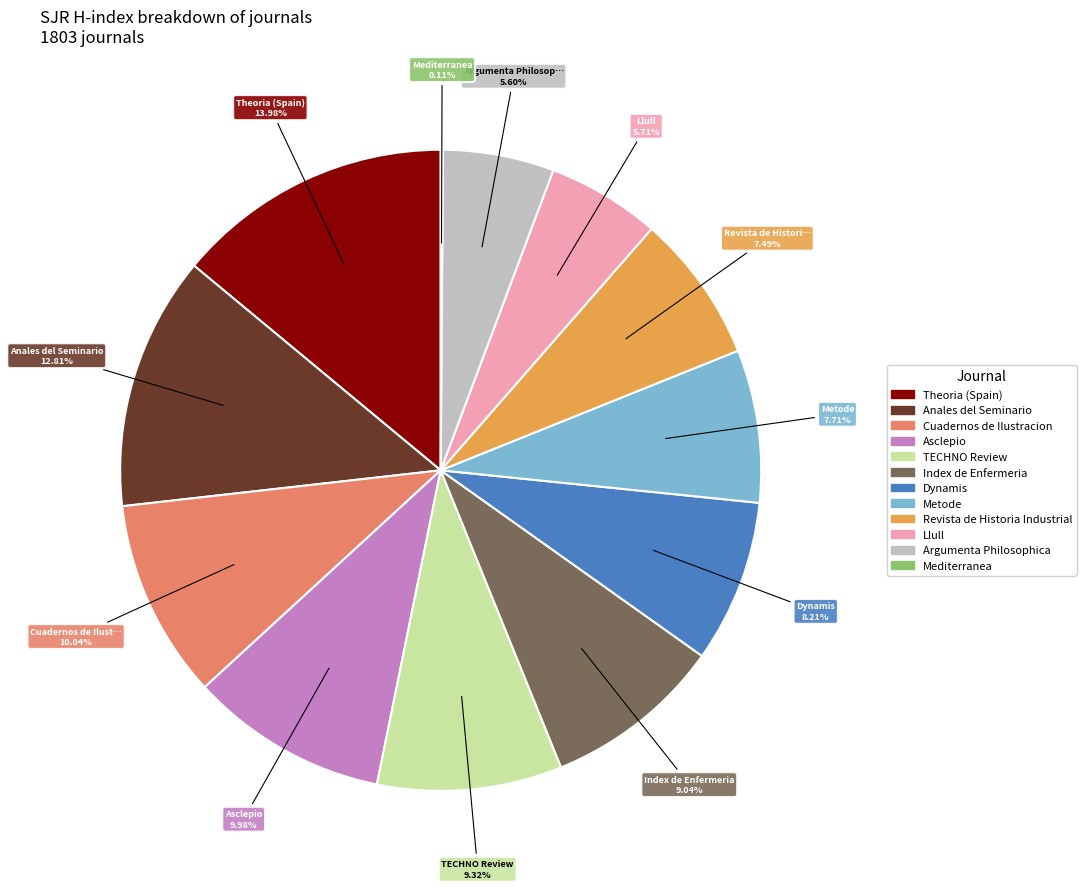

Is there any slice that represents more than half of the pie?

No